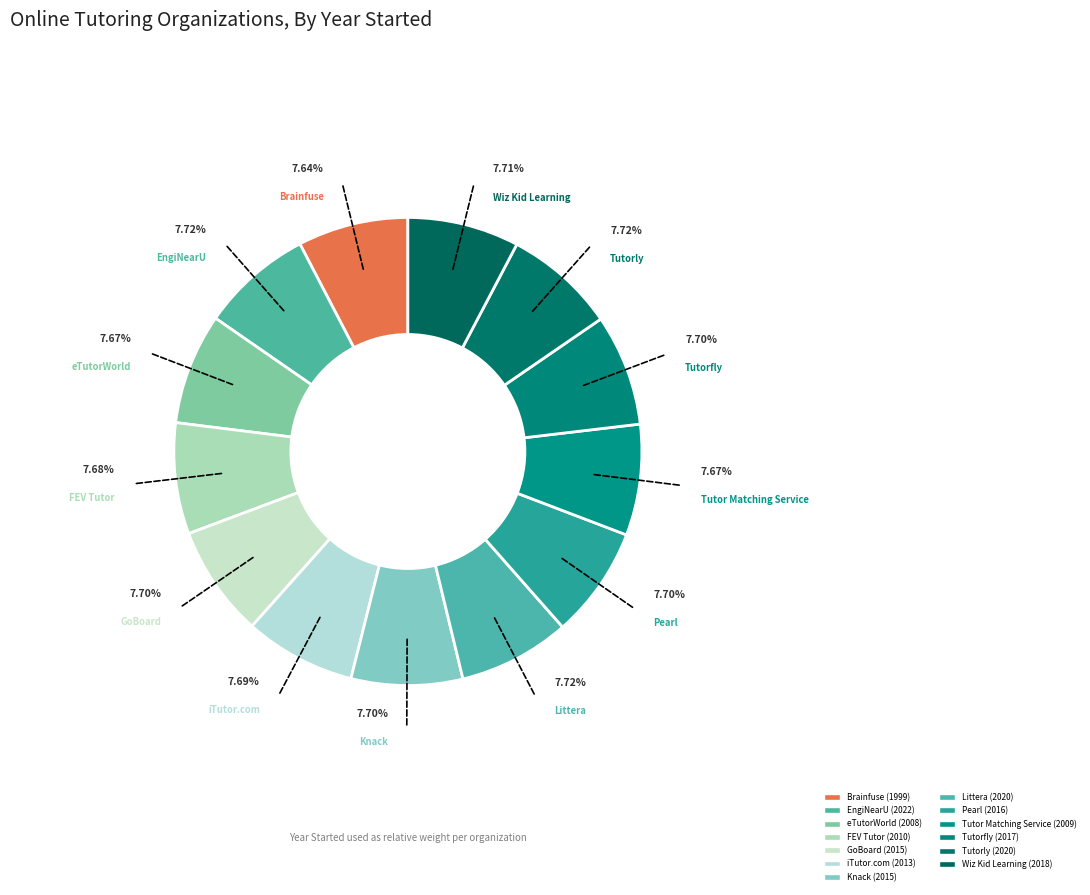

How many segments does this pie chart have?

13